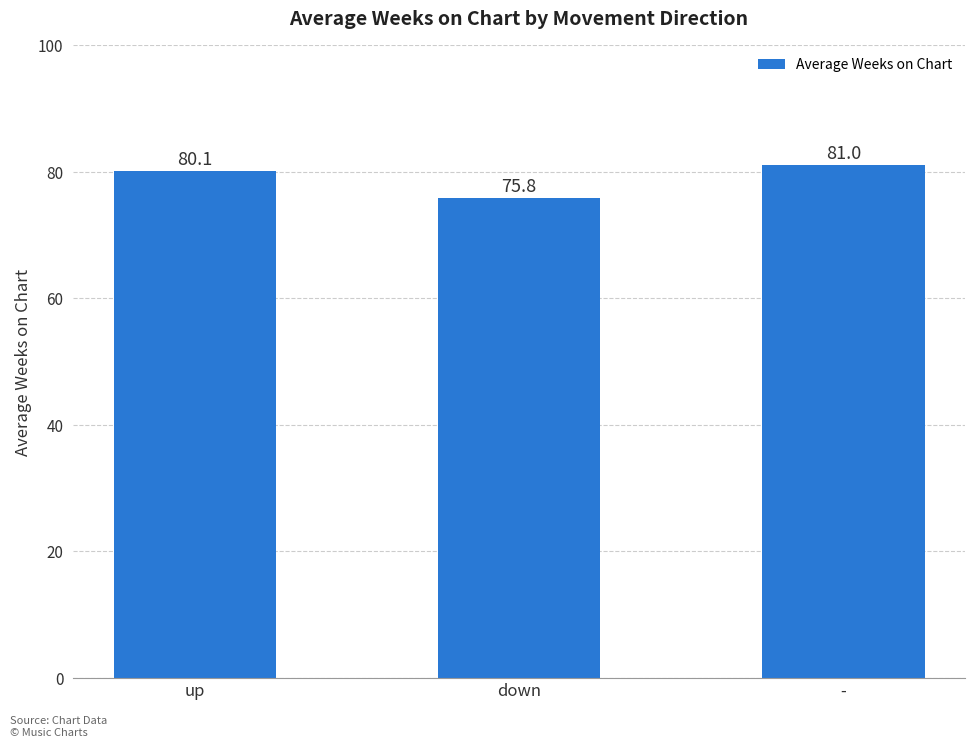

What is the label of the 3rd bar from the right?

up